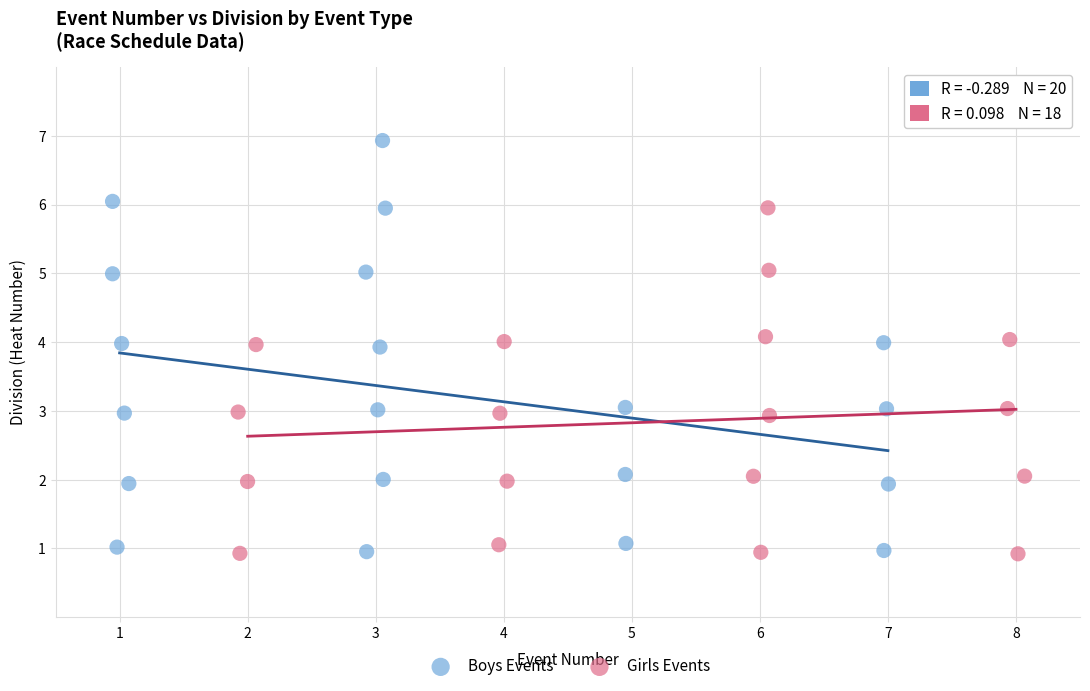

Which series reaches the maximum Y coordinate?

Boys Events